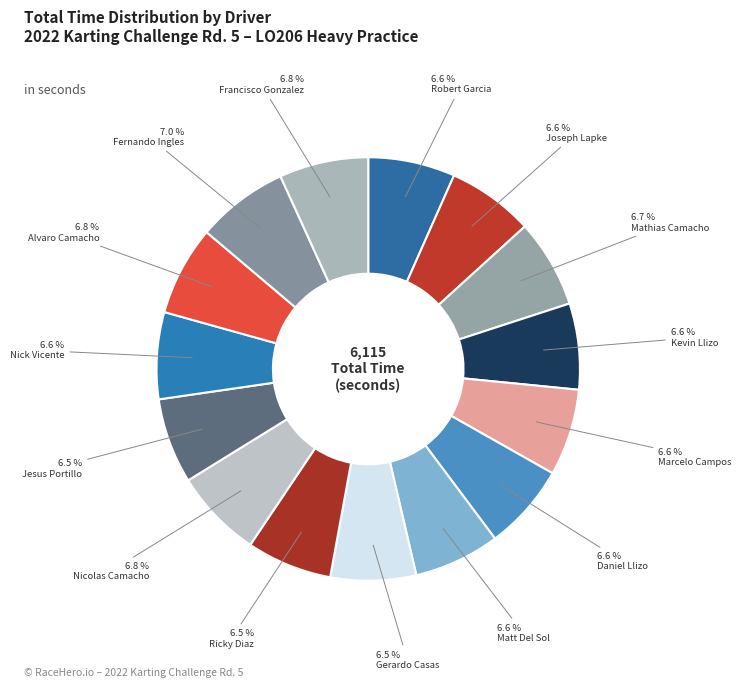

To the nearest percent, what is the average slice percentage?

7%